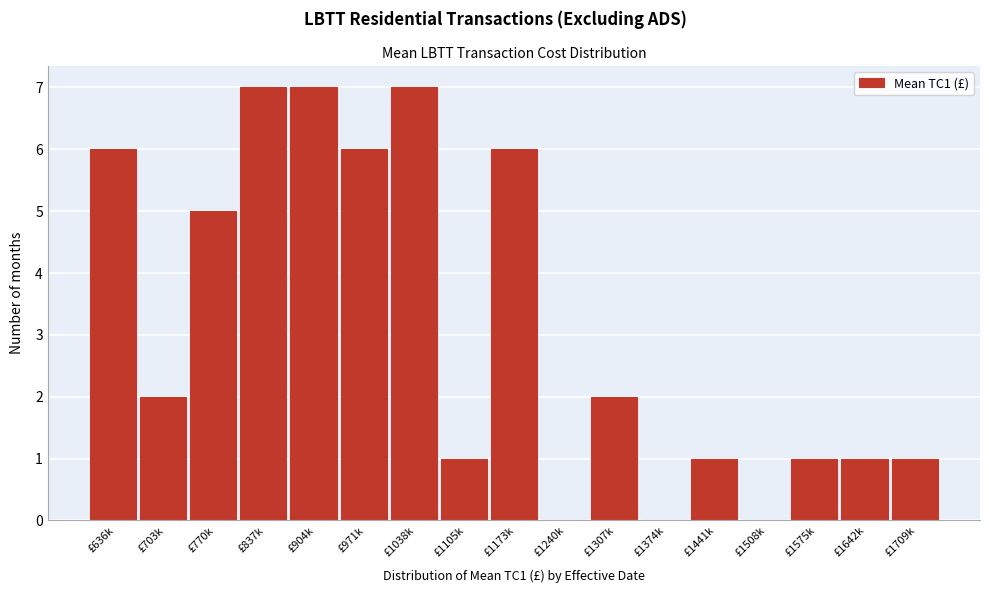

Reading left to right, what are all the values shown in this chart?

£636k=6	£703k=2	£770k=5	£837k=7	£904k=7	£971k=6	£1038k=7	£1105k=1	£1173k=6	£1240k=0	£1307k=2	£1374k=0	£1441k=1	£1508k=0	£1575k=1	£1642k=1	£1709k=1